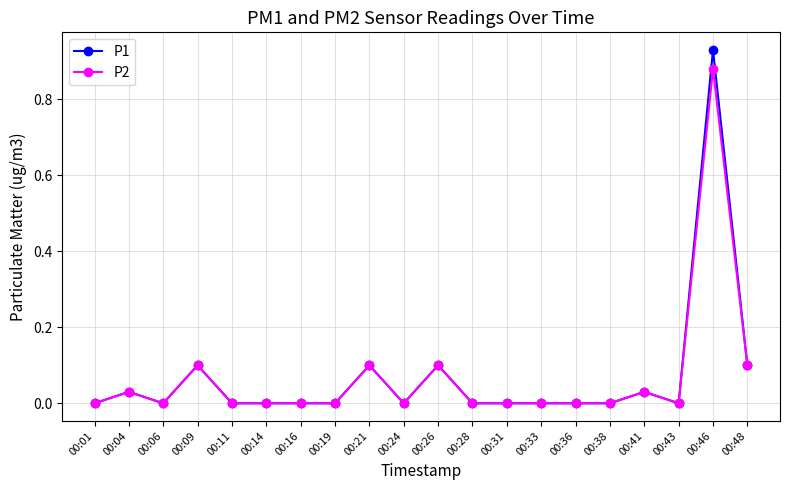

True or false: P1 has a value of 0.0 at 00:43.

True